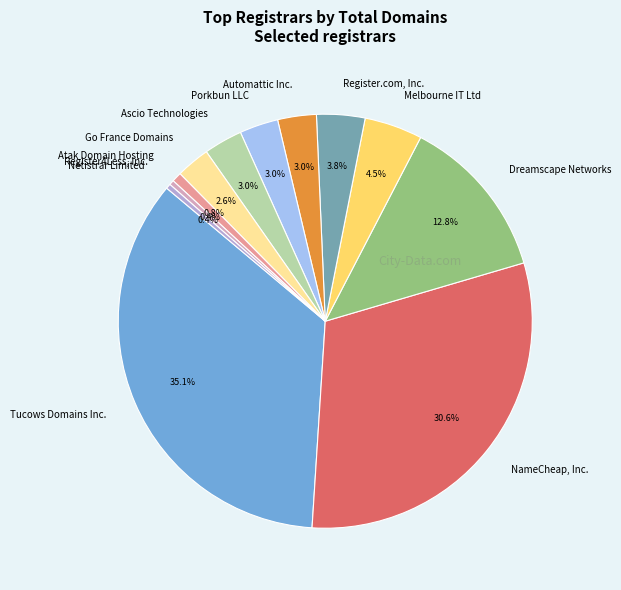

Count the number of slices in the pie.

12